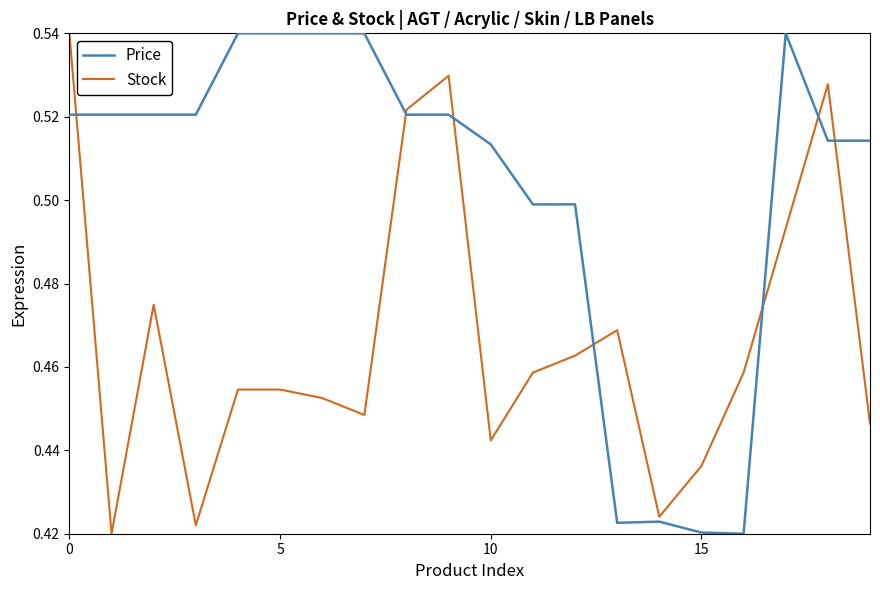

Rank the series by their average value, from lowest to highest.

Stock, Price